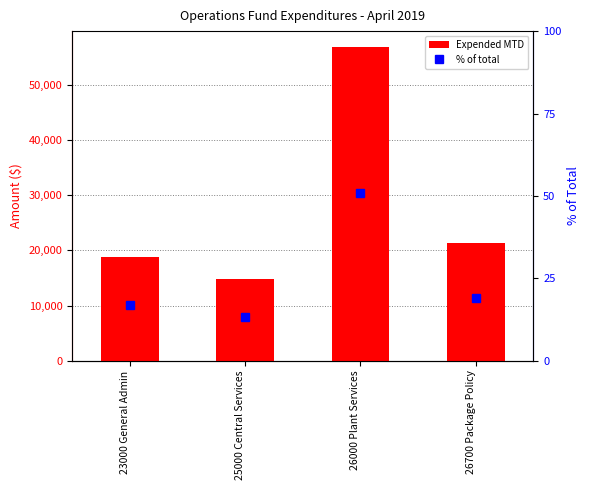

True or false: % of total has a value of 25.0 at 26000 Plant Services.

False